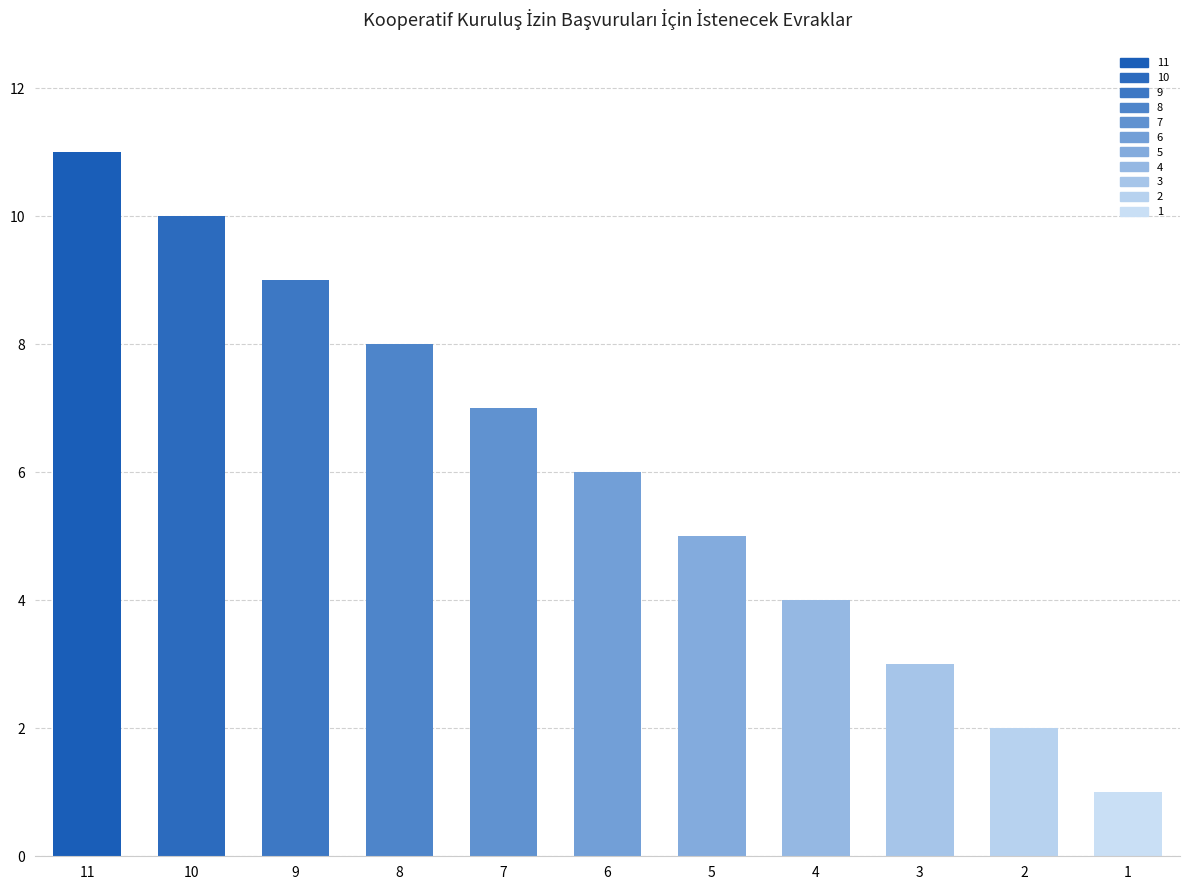

Which has a higher value, 3 or 6?

6